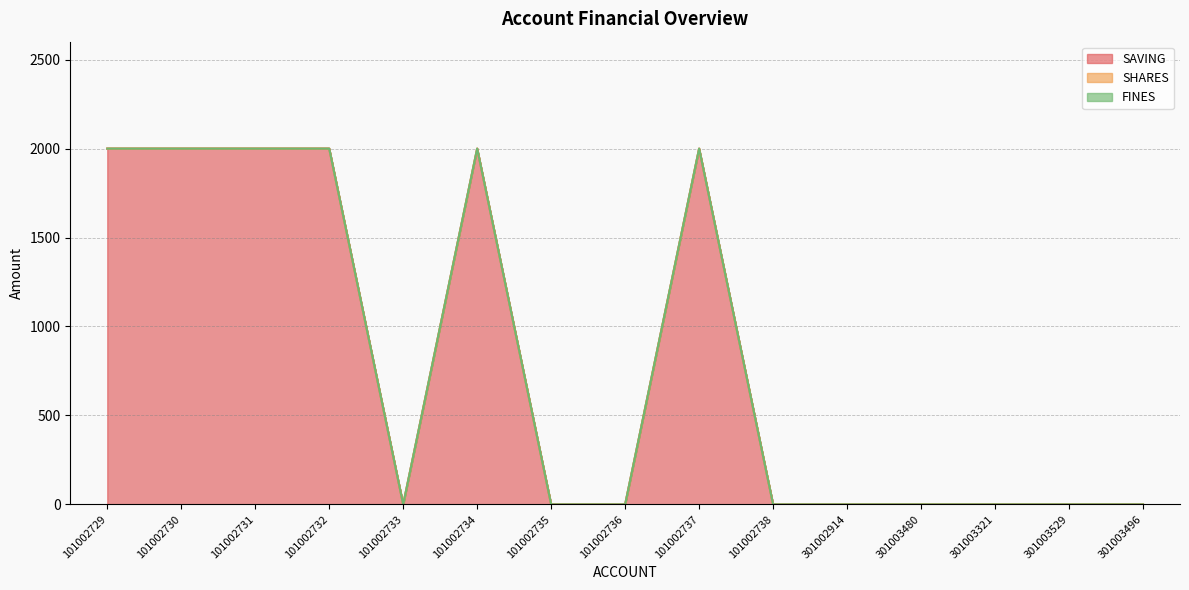

Reading right to left, extract all data points from this chart.

SAVING: 301003496=0	301003529=0	301003321=0	301003480=0	301002914=0	101002738=0	101002737=2000	101002736=0	101002735=0	101002734=2000	101002733=0	101002732=2000	101002731=2000	101002730=2000	101002729=2000
SHARES: 301003496=0	301003529=0	301003321=0	301003480=0	301002914=0	101002738=0	101002737=0	101002736=0	101002735=0	101002734=0	101002733=0	101002732=0	101002731=0	101002730=0	101002729=0
FINES: 301003496=0	301003529=0	301003321=0	301003480=0	301002914=0	101002738=0	101002737=0	101002736=0	101002735=0	101002734=0	101002733=0	101002732=0	101002731=0	101002730=0	101002729=0